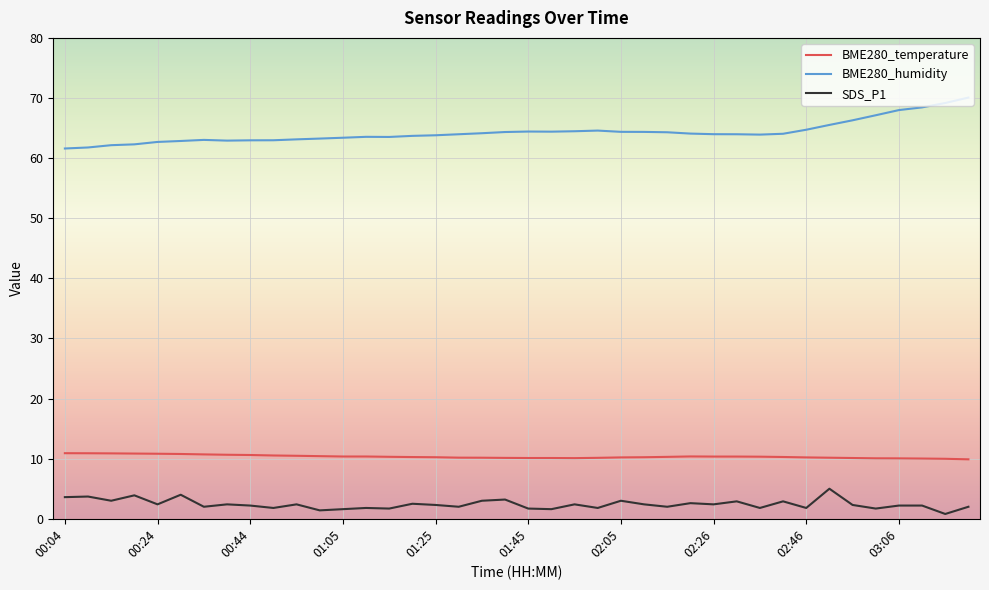

What is the maximum value for BME280_temperature?

10.9